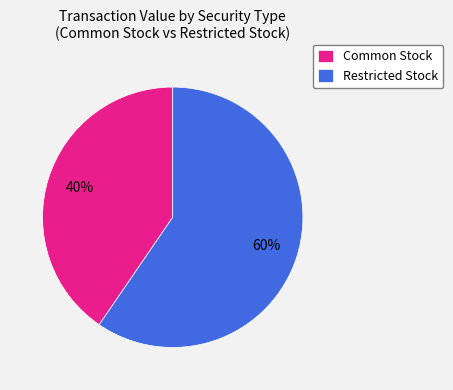

How many slices are in this pie chart?

2